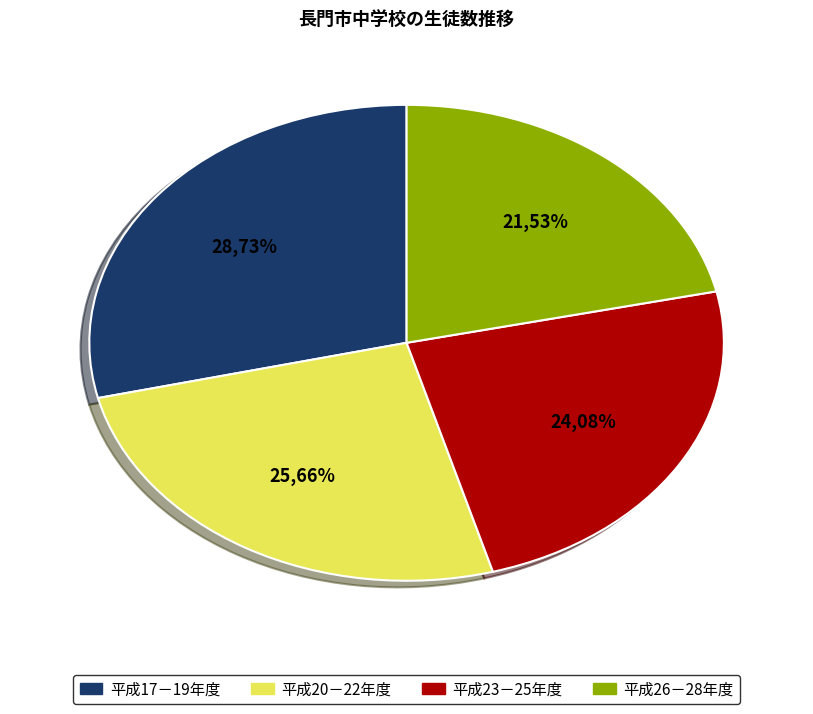

Is there any slice that represents more than half of the pie?

No